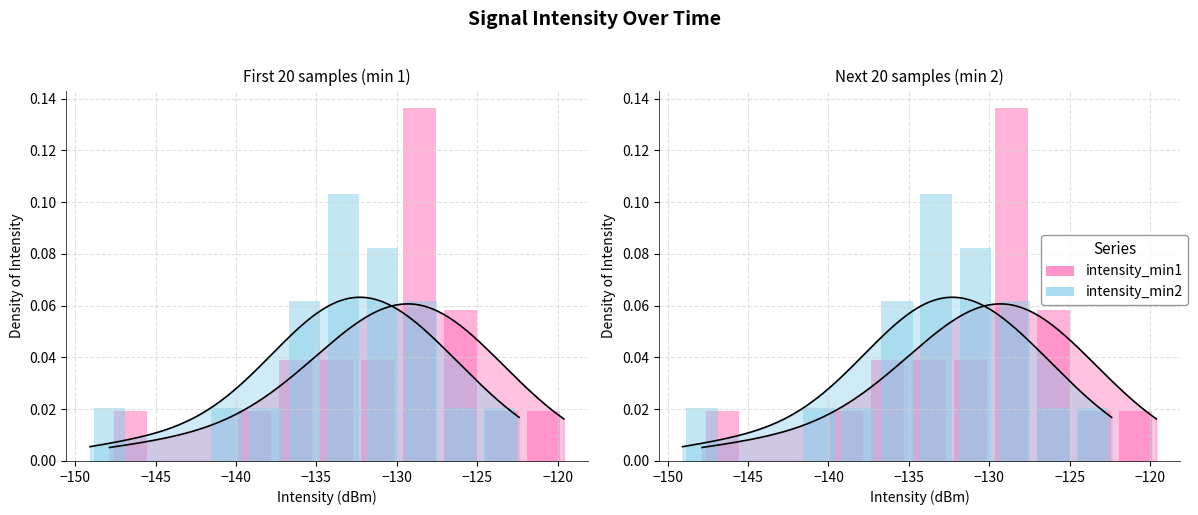

True or false: Male has a value of 0.0 at −155.

False